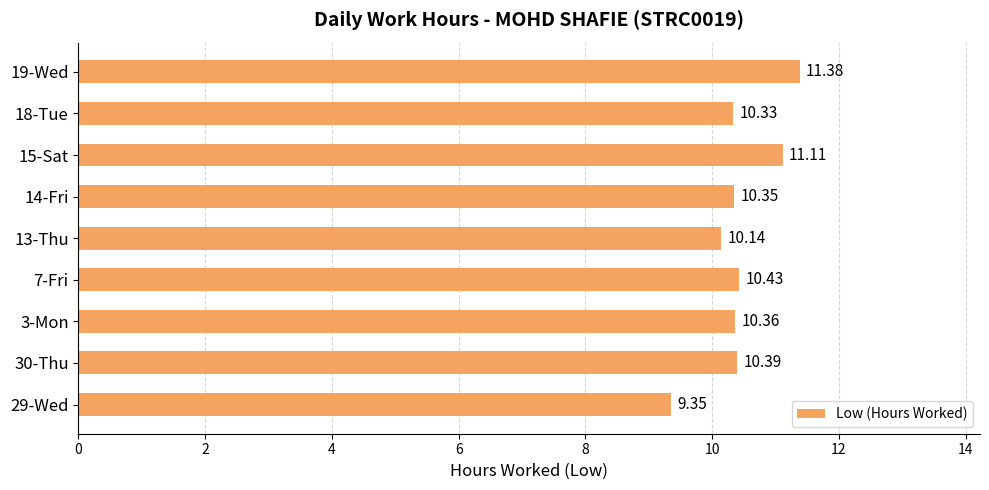

What is the sum of the values at 30-Thu and 18-Tue?

20.7